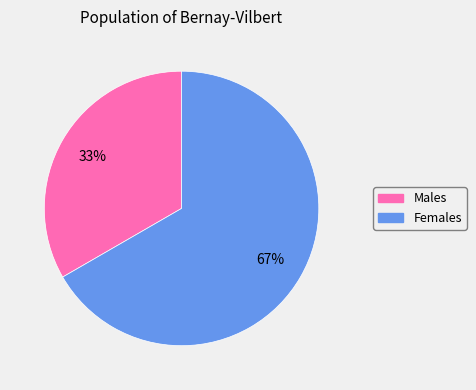

To the nearest percent, what is the average slice percentage?

50%